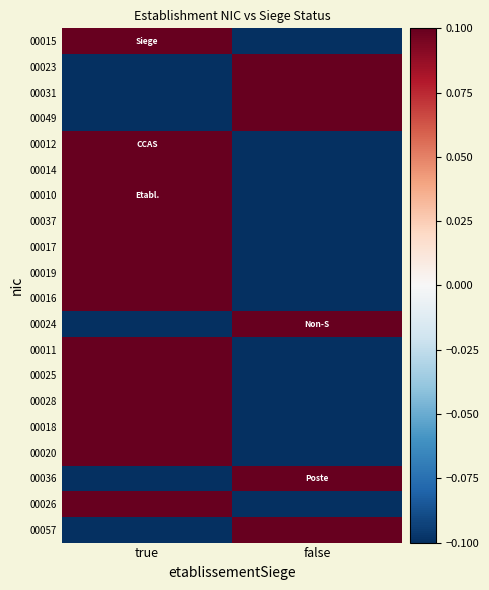

Rank the series by their maximum value, from highest to lowest.

00049, 00010, 00036, 00016, 00018, 00012, 00023, 00028, 00011, 00057, 00019, 00015, 00024, 00026, 00017, 00025, 00037, 00031, 00020, 00014